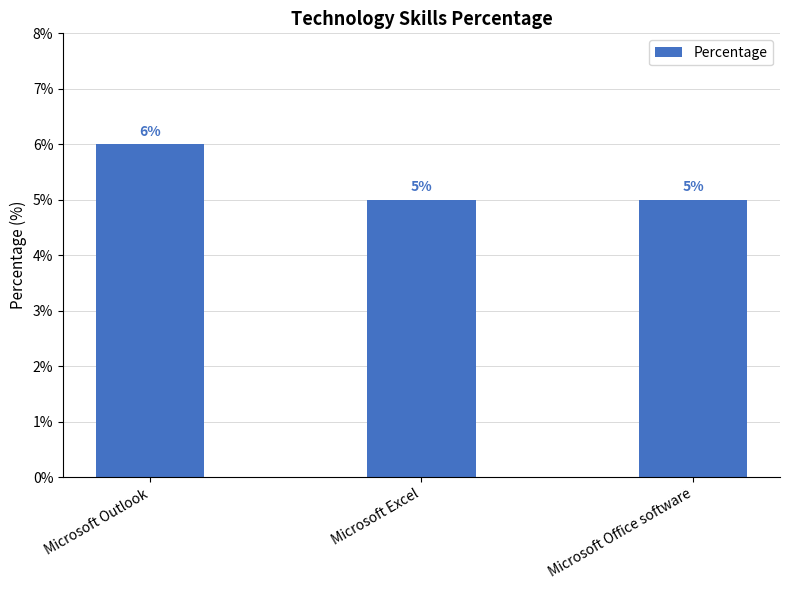

What is the approximate value at Microsoft Outlook?

6